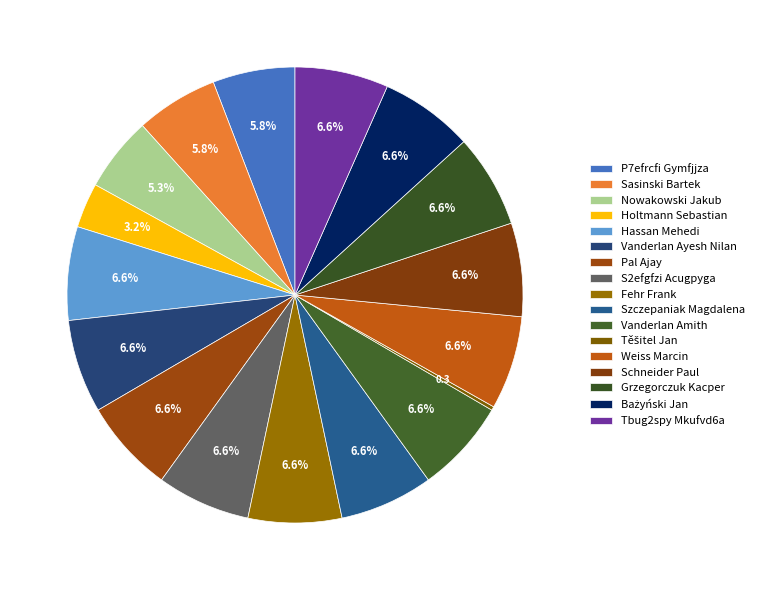

Is there a majority slice in this chart?

No